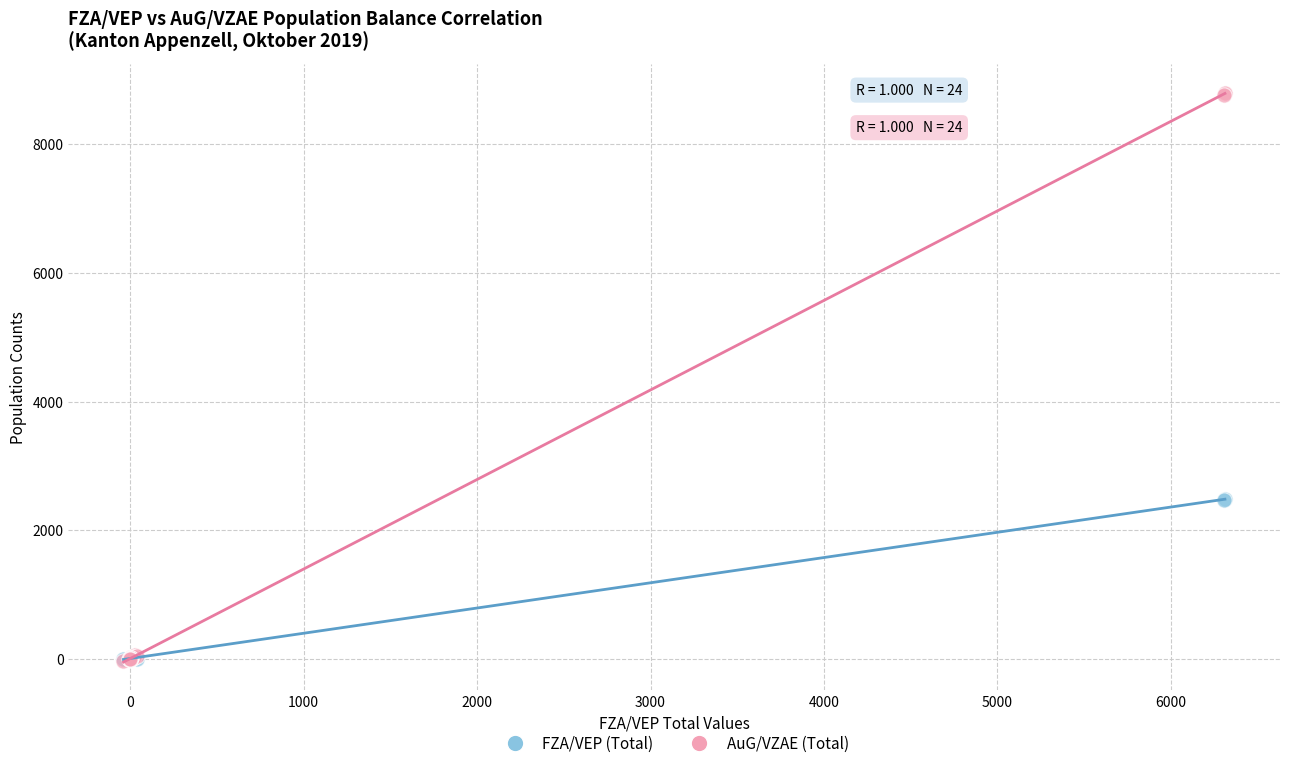

Which series reaches the maximum Y coordinate?

AuG/VZAE (Total)